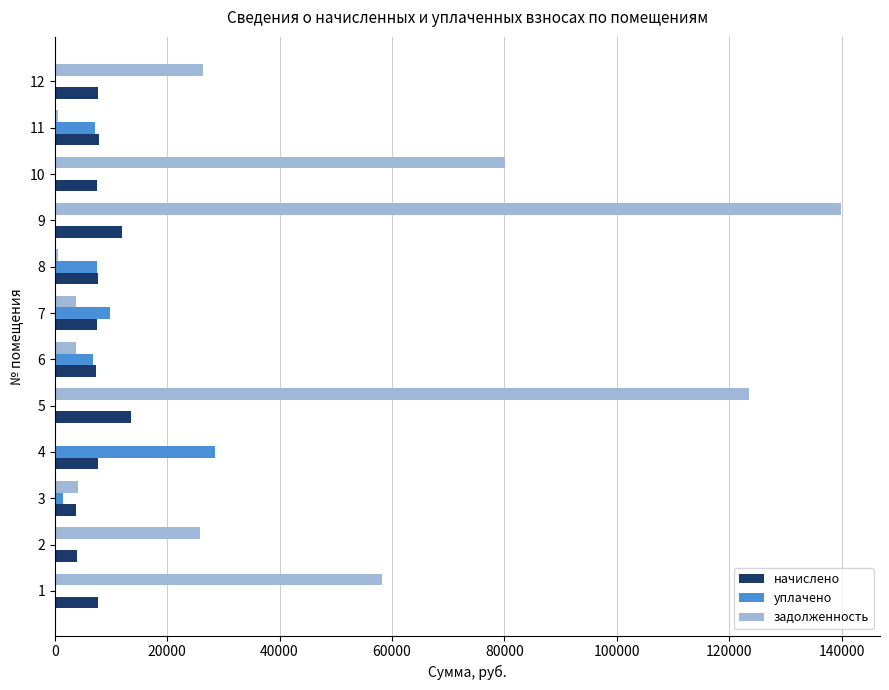

Which series changed the most between 2 and 5?

задолженность